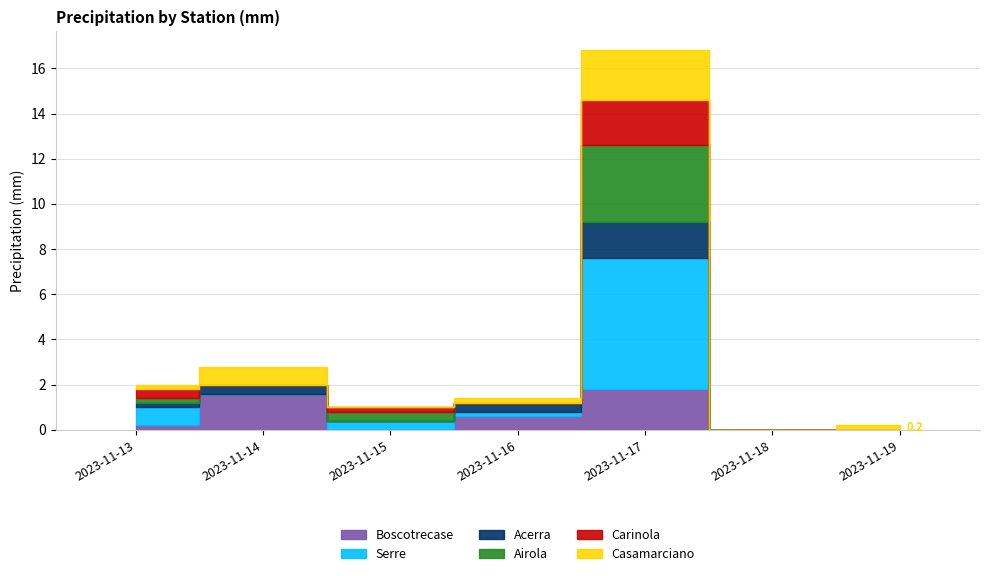

Reading left to right, list all the values displayed in this chart.

Boscotrecase: 0.2	1.6	0.0	0.6	1.8	0.0	0.0
Serre: 0.8	0.0	0.4	0.2	5.8	0.0	0.0
Acerra: 0.2	0.4	0.0	0.4	1.6	0.0	0.0
Airola: 0.2	0.0	0.4	0.0	3.4	0.0	0.0
Carinola: 0.4	0.0	0.2	0.0	2.0	0.0	0.0
Casamarciano: 0.2	0.8	0.0	0.2	2.2	0.0	0.2